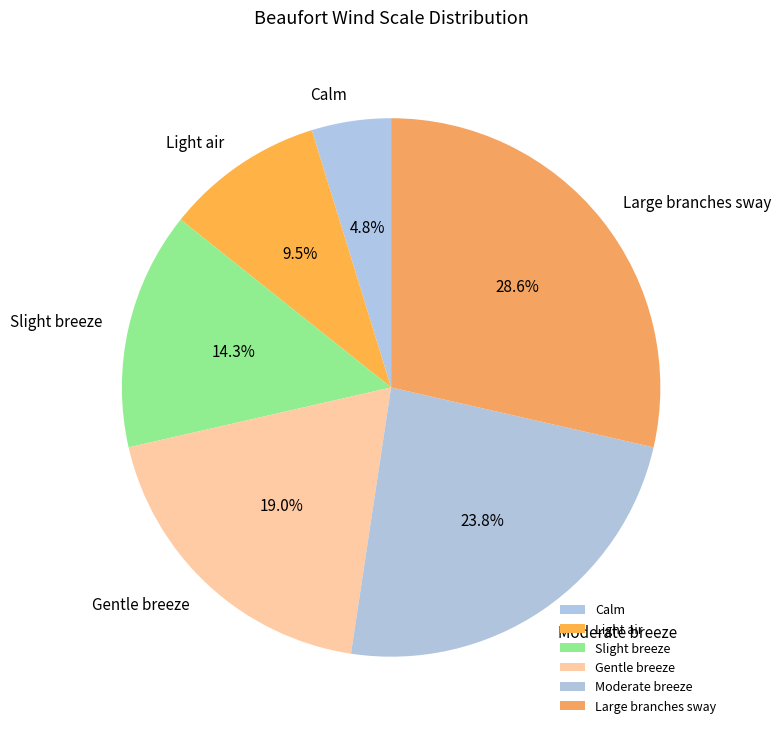

Does Slight breeze represent more than half of the total?

No